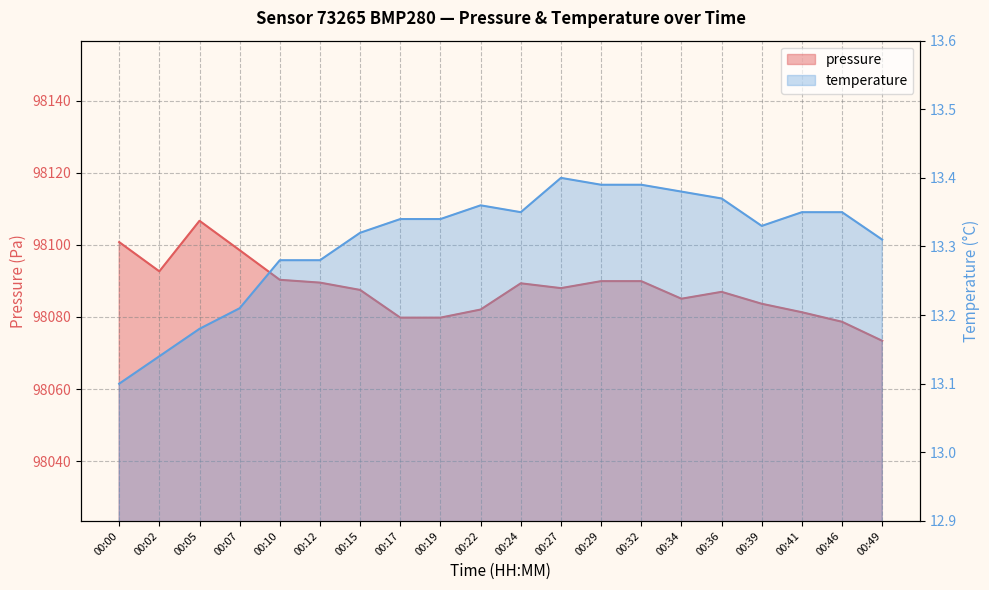

How many interior local valleys does the temperature series have?

2